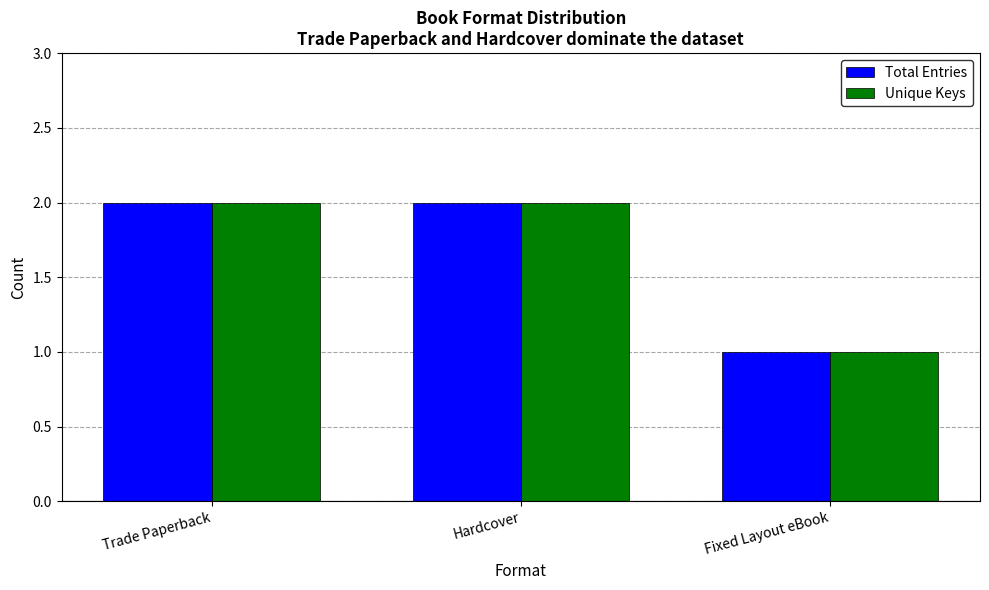

Reading left to right, what are all the values shown in this chart?

Total Entries: Trade Paperback=2	Hardcover=2	Fixed Layout eBook=1
Unique Keys: Trade Paperback=2	Hardcover=2	Fixed Layout eBook=1